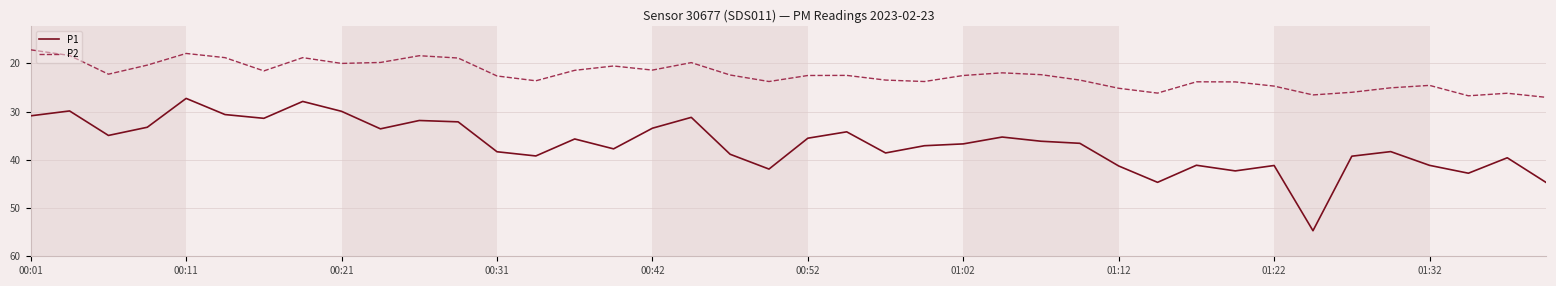

List the series in order of their overall mean, highest first.

P1, P2